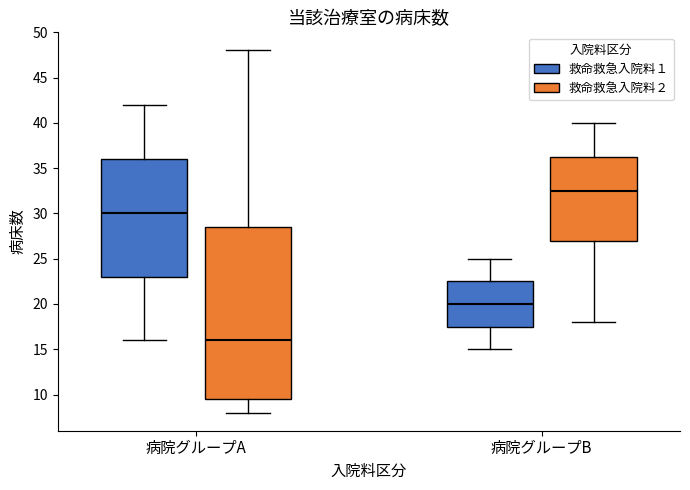

Which box is the tallest, from its lower edge to its upper edge?

病院グループA (救命救急入院料２)